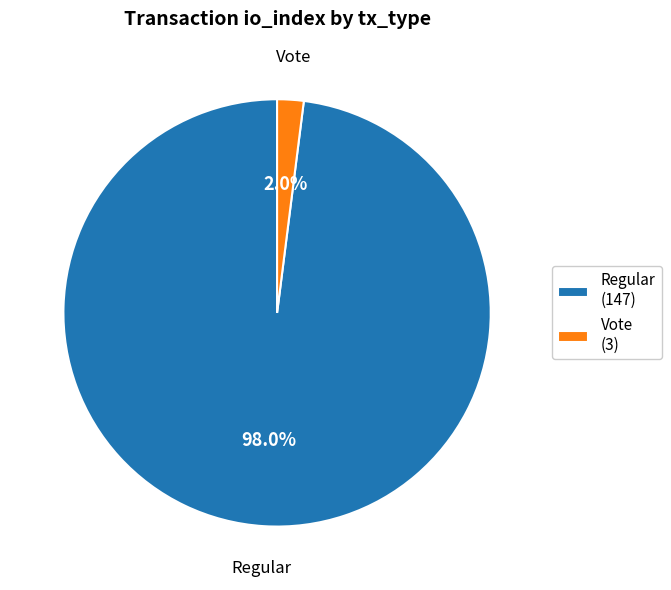

Is the sum of Vote and Regular greater than half?

Yes